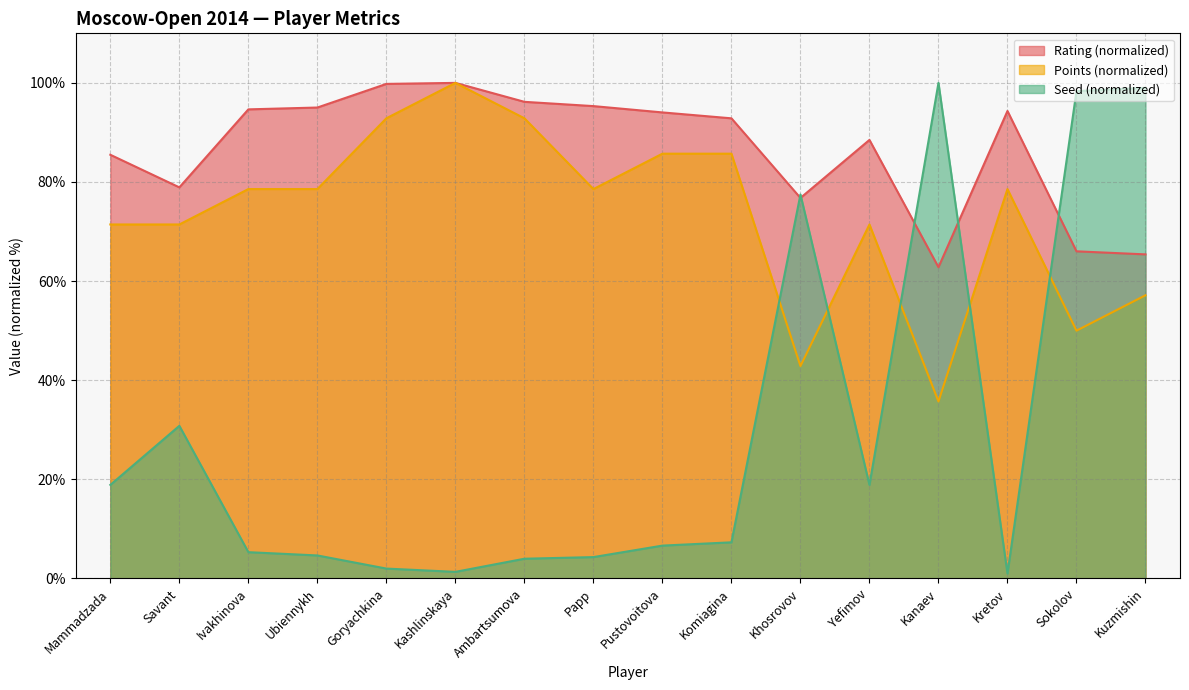

List the series in order of their peak value, highest first.

Rating, Points, Seed